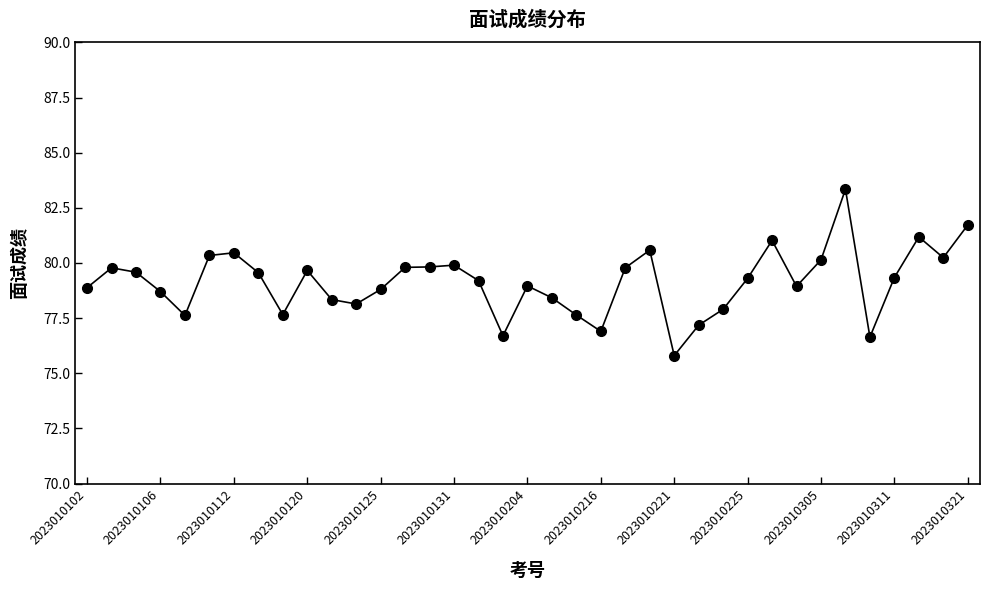

True or false: there are more than 0 points higher than both neighbors.

True